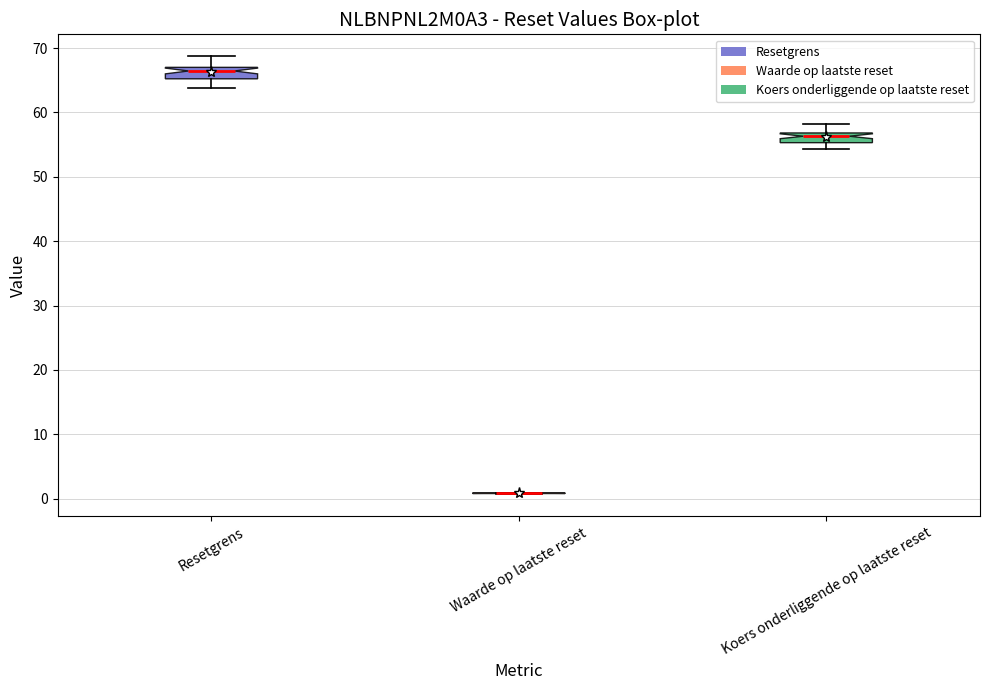

Where does the lower whisker of the box for Resetgrens end on the y-axis? The values are not printed on the chart, so give them approximately, as read against the axis.

64